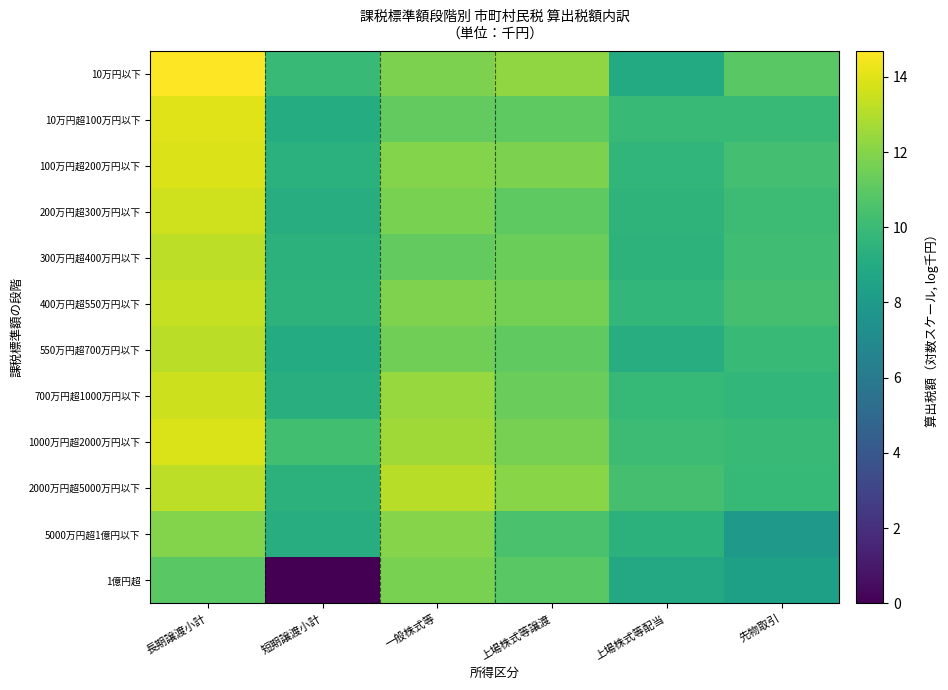

Reading left to right, list all the values displayed in this chart.

10万円以下: 長期譲渡小計=14.7	短期譲渡小計=10.0	一般株式等=11.8	上場株式等譲渡=12.2	上場株式等配当=9.0	先物取引=10.9
10万円超100万円以下: 長期譲渡小計=14.0	短期譲渡小計=9.1	一般株式等=11.2	上場株式等譲渡=11.1	上場株式等配当=10.0	先物取引=10.0
100万円超200万円以下: 長期譲渡小計=13.9	短期譲渡小計=9.4	一般株式等=12.0	上場株式等譲渡=11.8	上場株式等配当=9.7	先物取引=10.3
200万円超300万円以下: 長期譲渡小計=13.7	短期譲渡小計=9.1	一般株式等=11.7	上場株式等譲渡=11.0	上場株式等配当=9.6	先物取引=10.1
300万円超400万円以下: 長期譲渡小計=13.2	短期譲渡小計=9.5	一般株式等=11.2	上場株式等譲渡=11.4	上場株式等配当=9.5	先物取引=10.2
400万円超550万円以下: 長期譲渡小計=13.4	短期譲渡小計=9.5	一般株式等=11.9	上場株式等譲渡=11.6	上場株式等配当=9.7	先物取引=10.4
550万円超700万円以下: 長期譲渡小計=13.1	短期譲渡小計=9.0	一般株式等=11.5	上場株式等譲渡=11.1	上場株式等配当=9.2	先物取引=10.0
700万円超1000万円以下: 長期譲渡小計=13.6	短期譲渡小計=9.2	一般株式等=12.4	上場株式等譲渡=11.3	上場株式等配当=9.9	先物取引=9.7
1000万円超2000万円以下: 長期譲渡小計=13.9	短期譲渡小計=10.2	一般株式等=12.6	上場株式等譲渡=11.7	上場株式等配当=10.1	先物取引=10.0
2000万円超5000万円以下: 長期譲渡小計=13.2	短期譲渡小計=9.4	一般株式等=13.1	上場株式等譲渡=12.1	上場株式等配当=10.3	先物取引=9.9
5000万円超1億円以下: 長期譲渡小計=12.0	短期譲渡小計=9.1	一般株式等=12.0	上場株式等譲渡=10.4	上場株式等配当=9.4	先物取引=7.9
1億円超: 長期譲渡小計=10.9	短期譲渡小計=0.0	一般株式等=11.7	上場株式等譲渡=11.0	上場株式等配当=8.9	先物取引=8.3